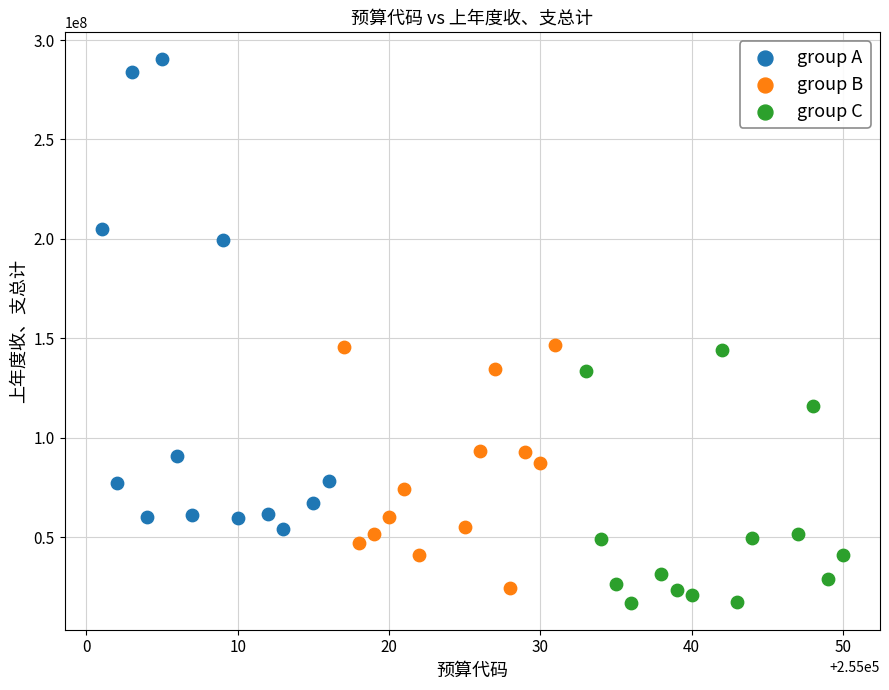

Which series reaches the maximum Y coordinate?

group A